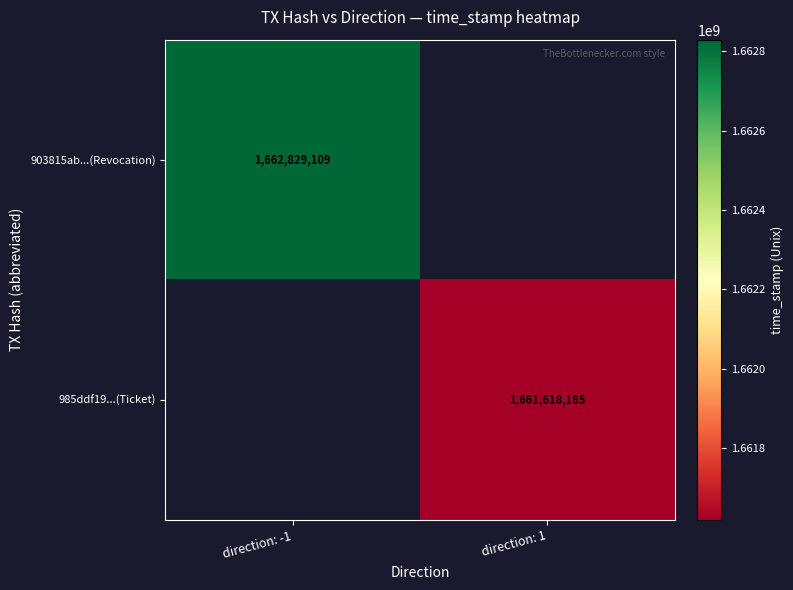

How many series are shown in this chart?

2